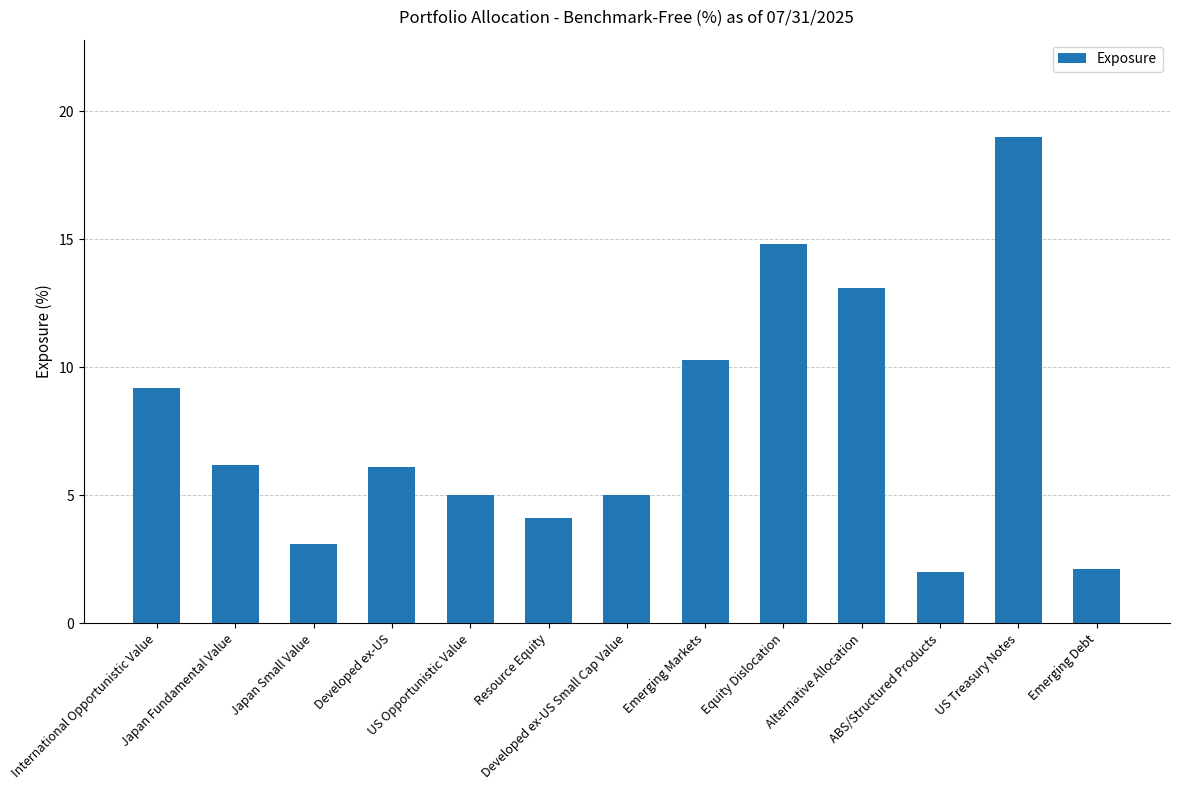

Count the number of values greater than 6.

7